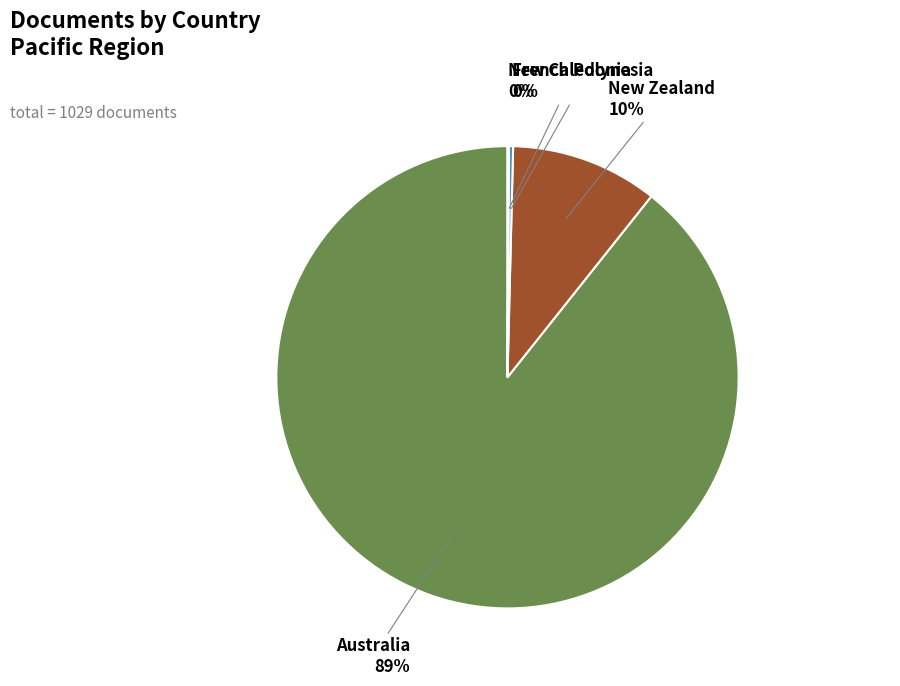

To the nearest percent, what is the average slice percentage?

25%